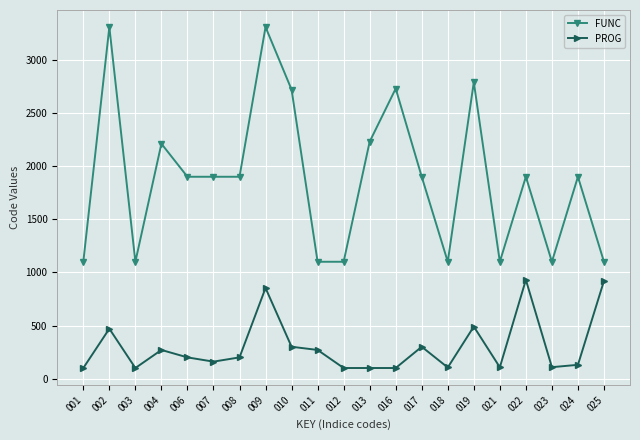

List the series in order of their overall mean, highest first.

FUNC, PROG